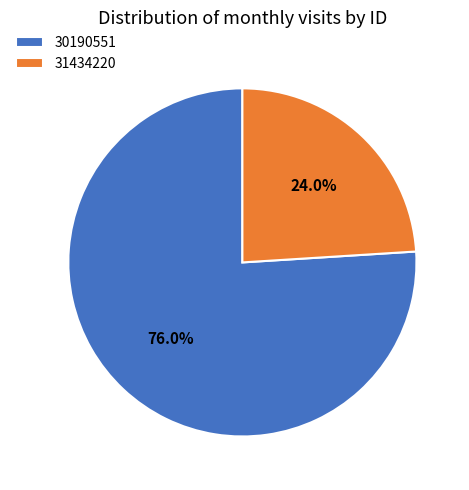

Which slice is the largest?

30190551